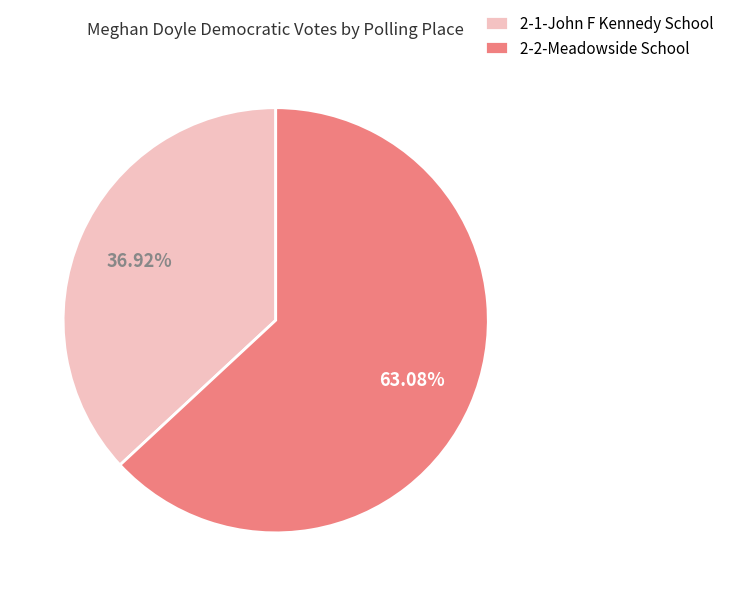

Does 2-2-Meadowside School account for over 50% of the chart?

Yes